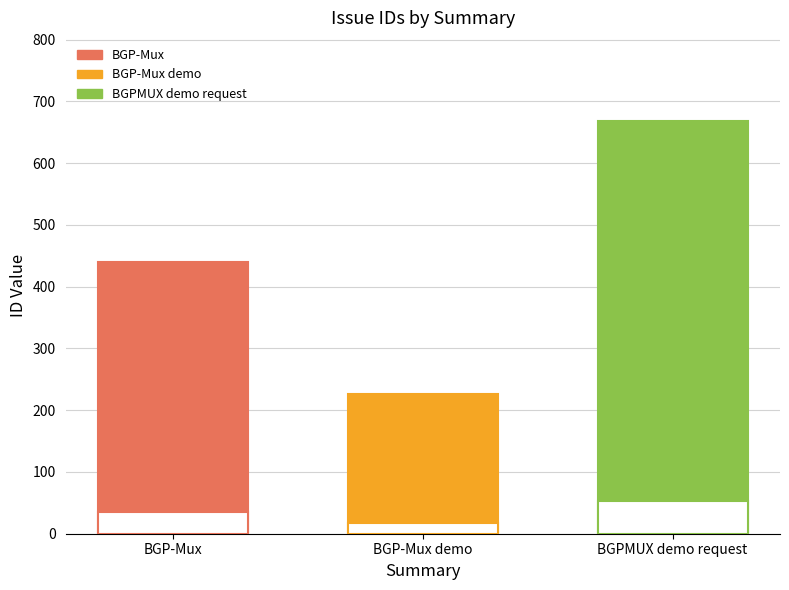

Which has a higher value, BGP-Mux demo or BGPMUX demo request?

BGPMUX demo request